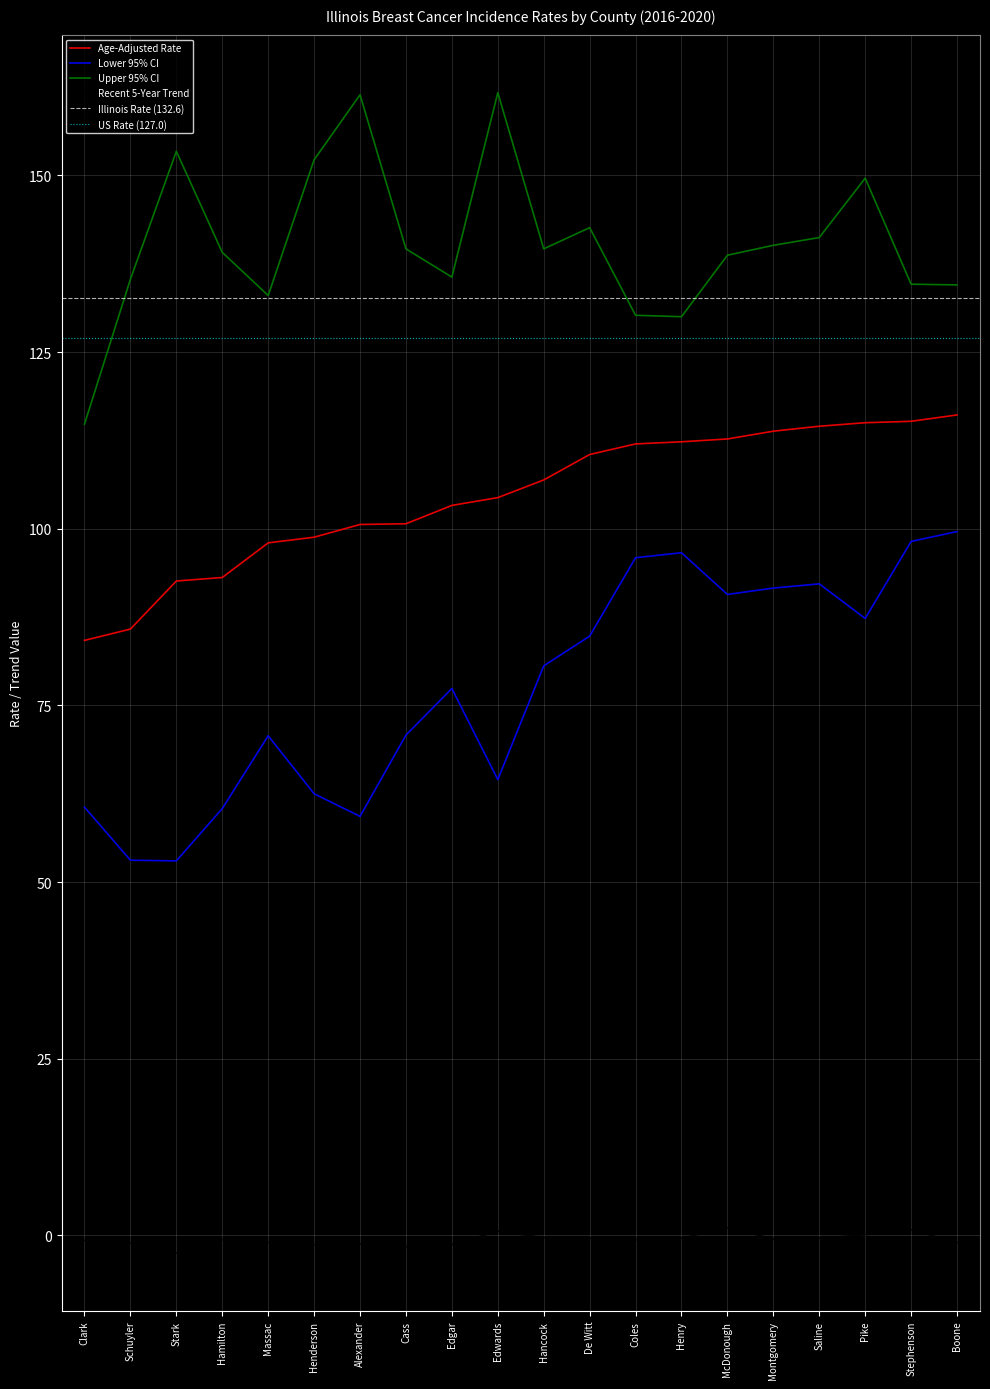

True or false: Age-Adjusted Rate and Recent 5-Year Trend intersect in this chart.

False